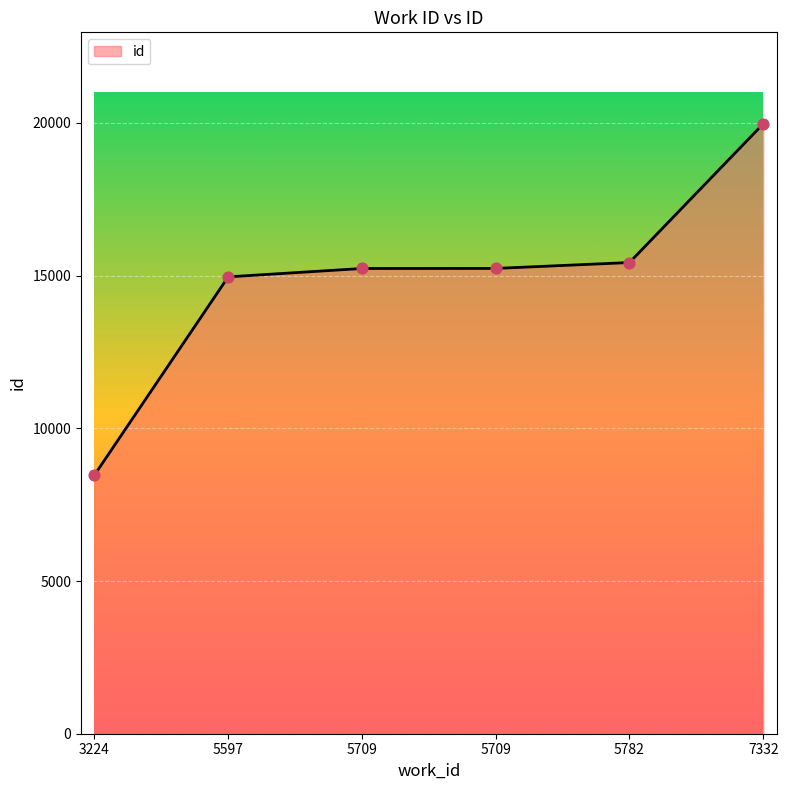

How many lines are shown in the chart?

1